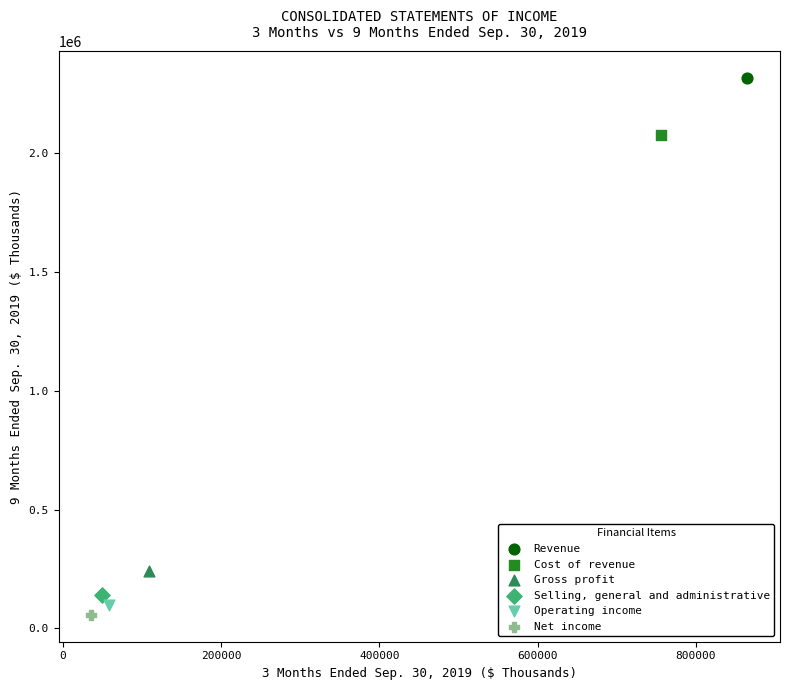

Which series reaches the minimum Y coordinate?

Net income